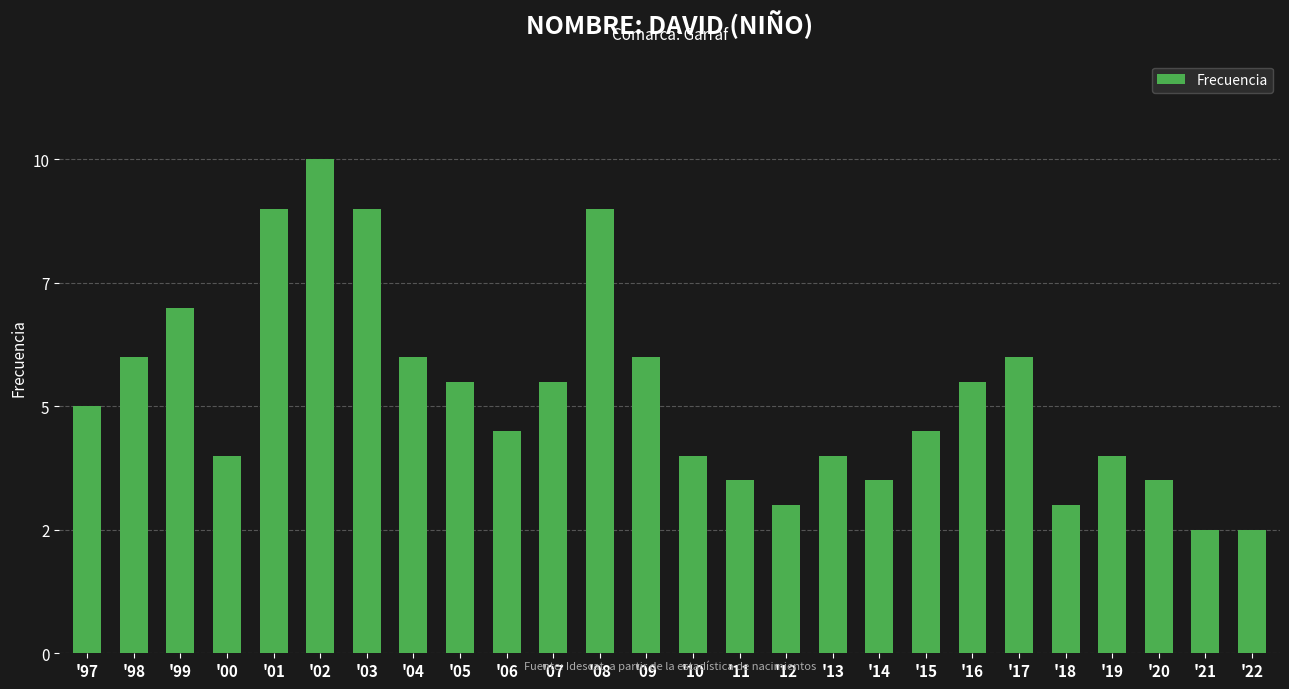

What is the difference between the values at '00 and '18?

2